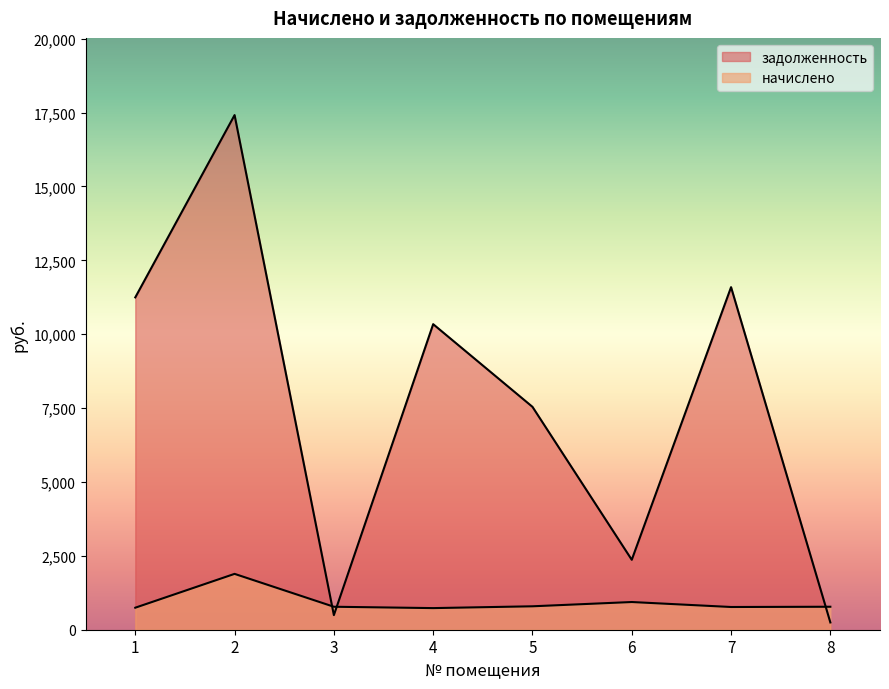

What is the difference between the maximum and minimum values in the начислено series?

1158.4